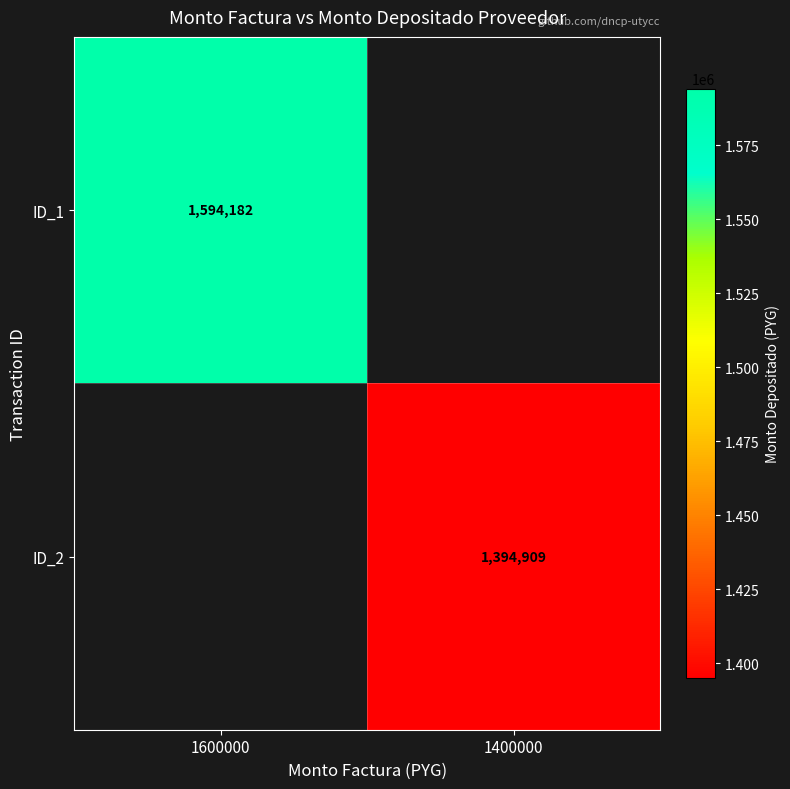

Count the number of categories in the chart.

2